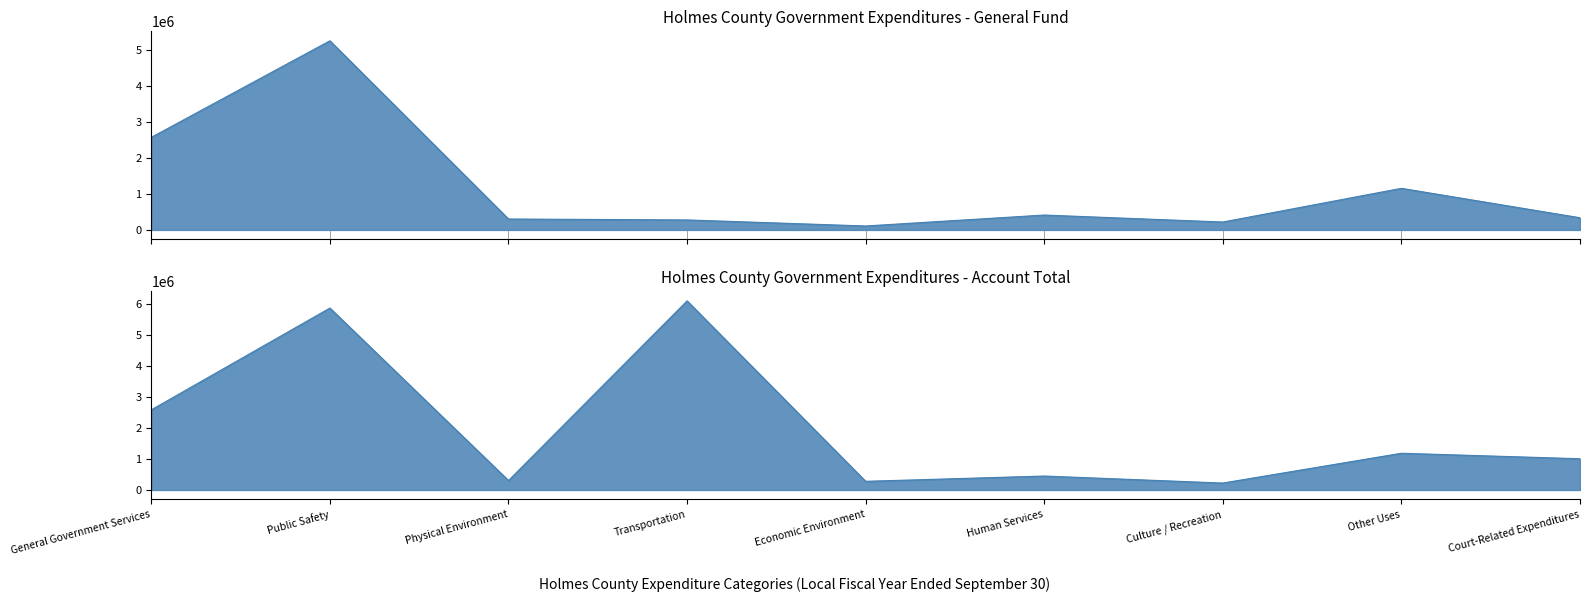

True or false: Enterprise and Account Total intersect in this chart.

False